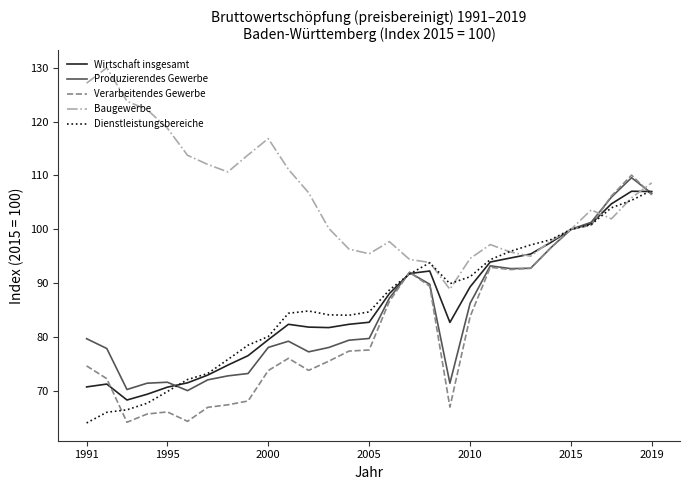

What is the minimum value for Wirtschaft insgesamt?

68.3